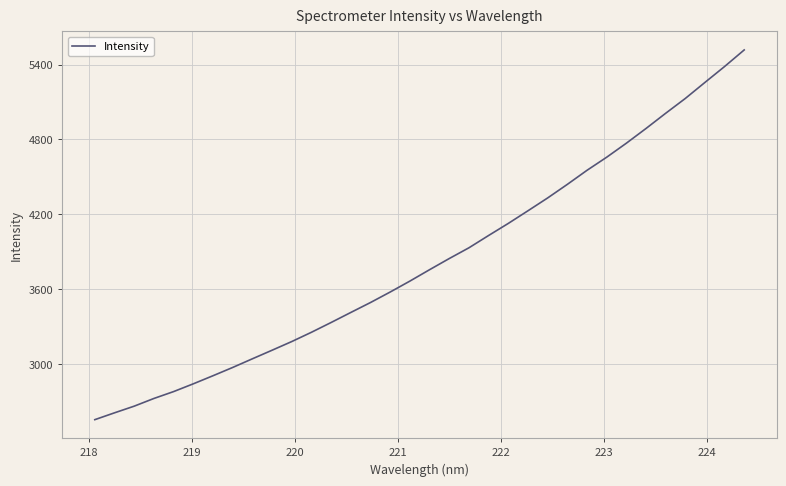

What is the smallest value displayed?

2557.5